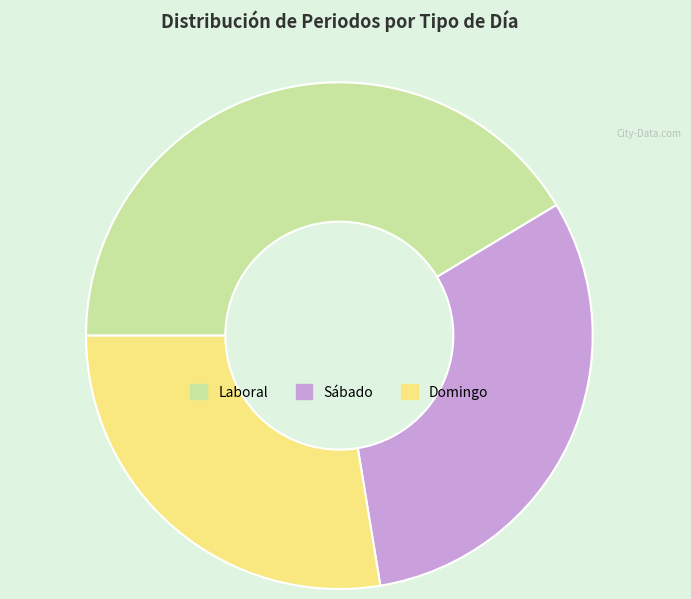

Which slice is the largest?

Laboral